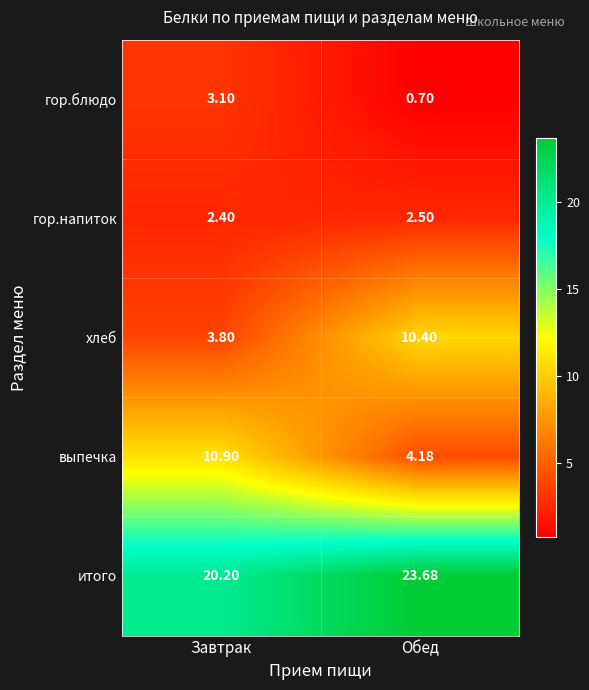

Rank the series by their maximum value, from lowest to highest.

гор.напиток, гор.блюдо, хлеб, выпечка, итого